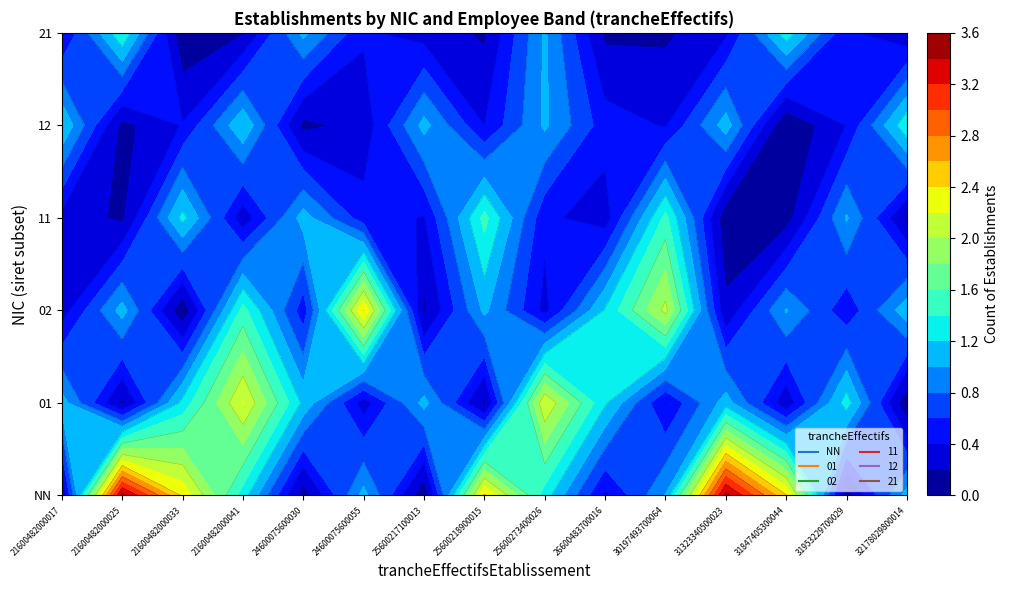

Reading right to left, transcribe all the data shown in this chart.

NN: 1	0	2	3	1	0	1	2	0	1	0	1	2	3	0
01: 0	1	0	1	0	1	2	0	1	0	1	2	1	0	1
02: 1	0	1	0	2	1	0	1	0	2	0	1	0	1	0
11: 0	1	0	0	1	0	0	1	0	0	1	0	1	0	0
12: 1	0	0	1	0	0	1	0	1	0	0	1	0	0	1
21: 0	0	1	0	0	0	1	0	0	0	1	0	0	1	0